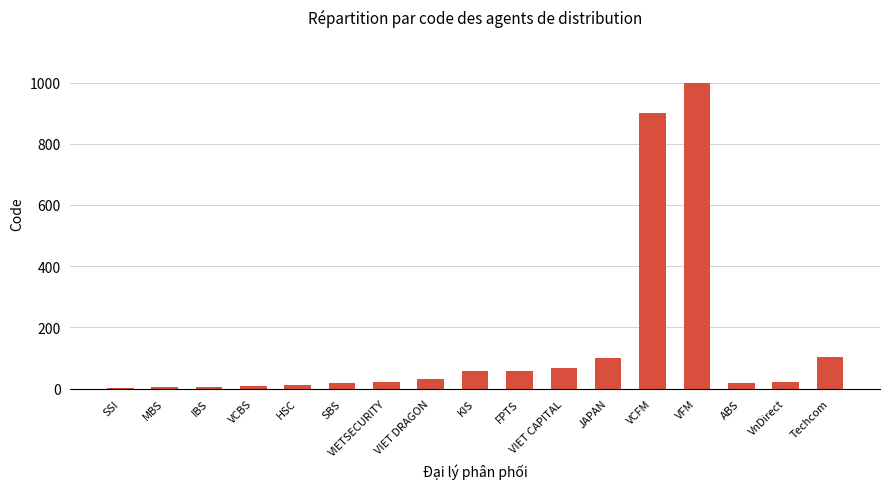

How many categories are shown in the chart?

17